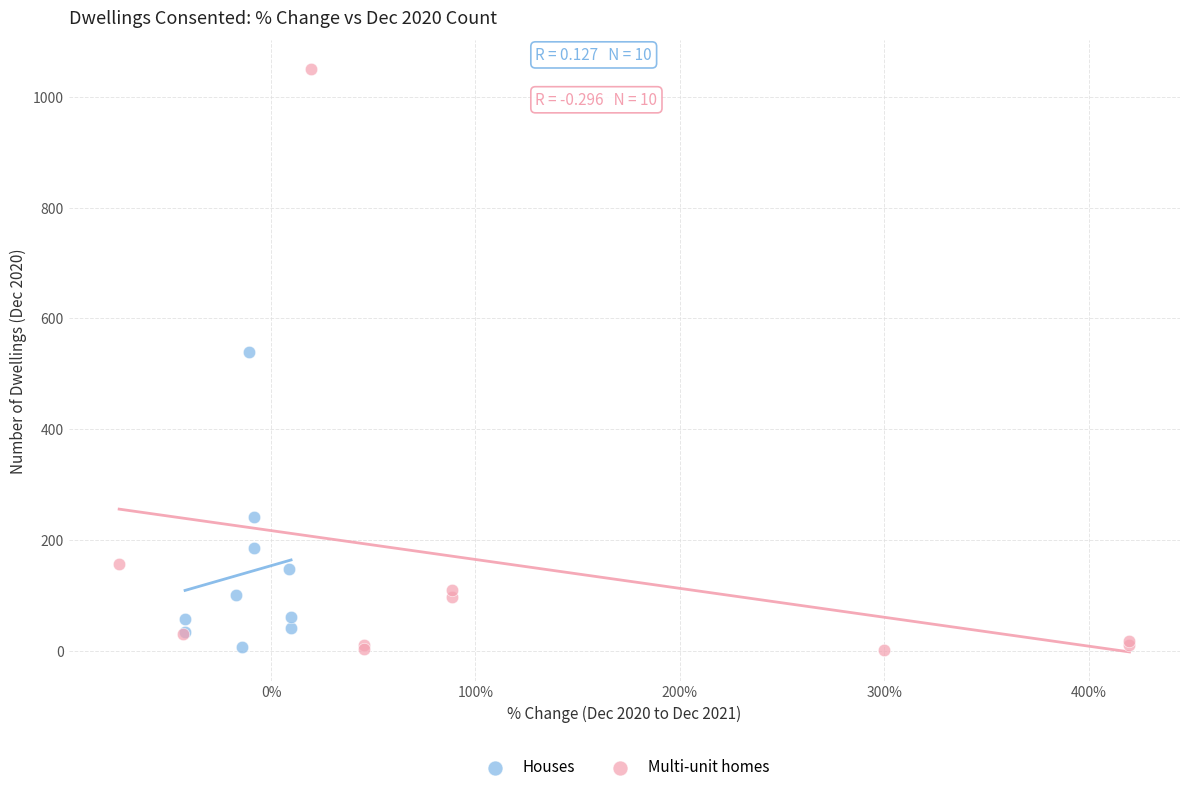

Which series reaches the maximum Y coordinate?

Multi-unit homes